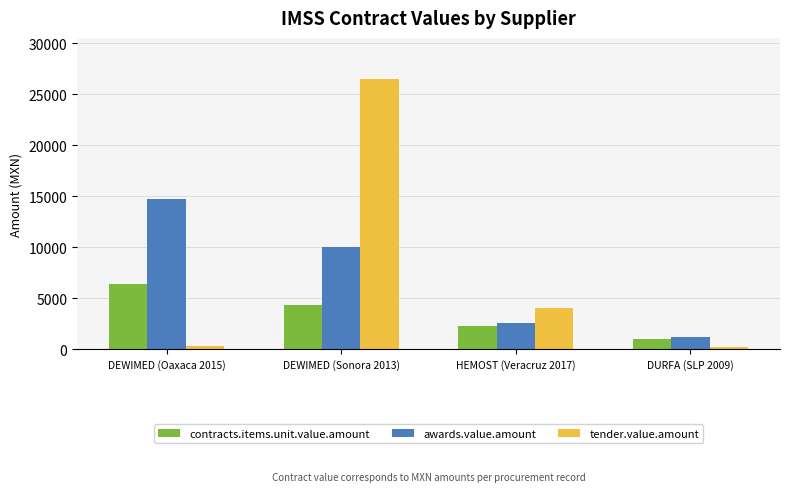

Is it true that contracts.items.unit.value.amount equals 4307.4 at DEWIMED (Sonora 2013)?

True